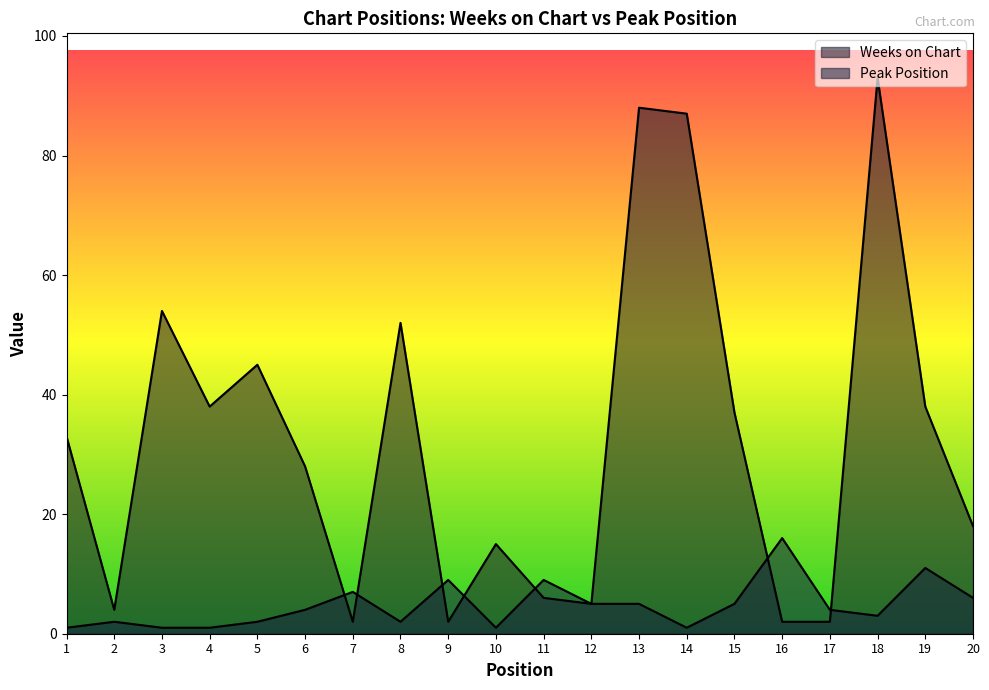

Where is the first local minimum for Weeks on Chart?

2